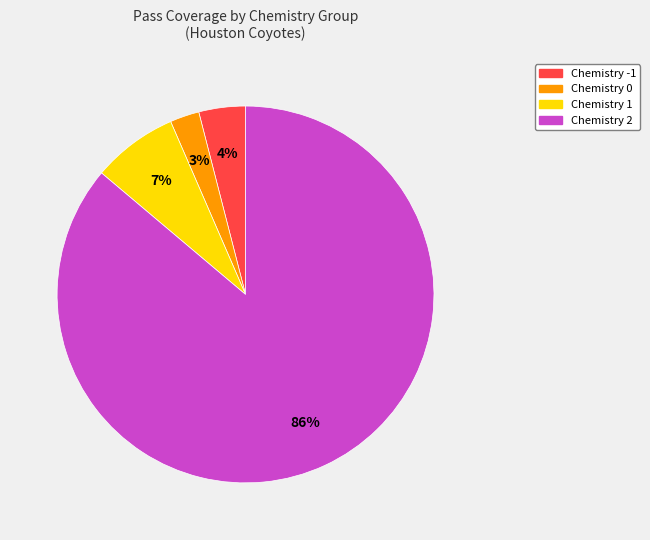

How many segments does this pie chart have?

4